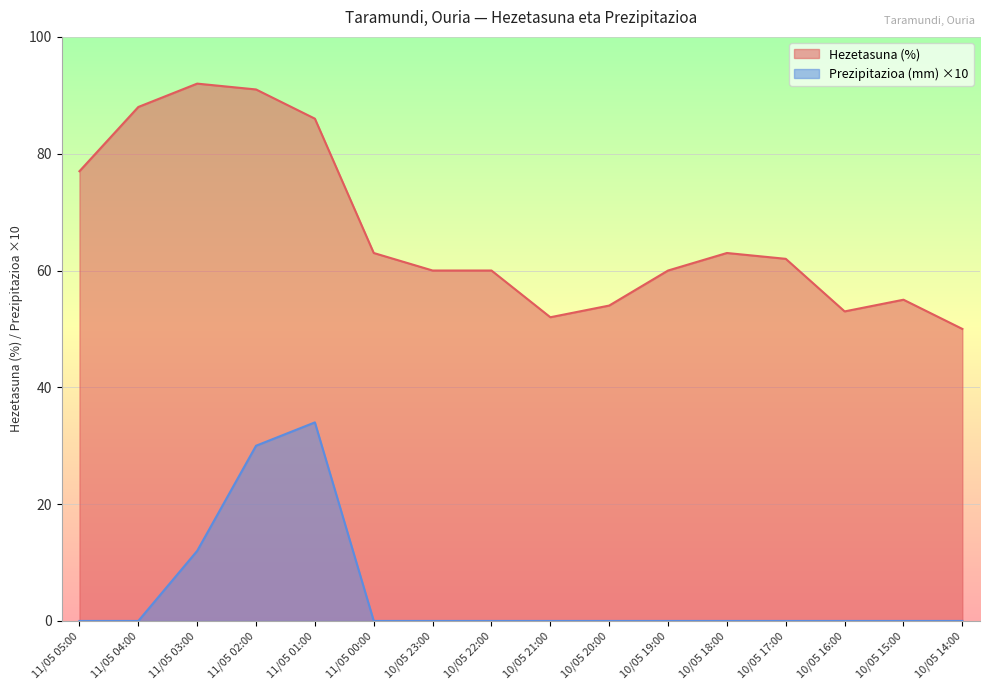

What is the difference between the Hezetasuna (%) values at 10/05 23:00 and 10/05 18:00?

3